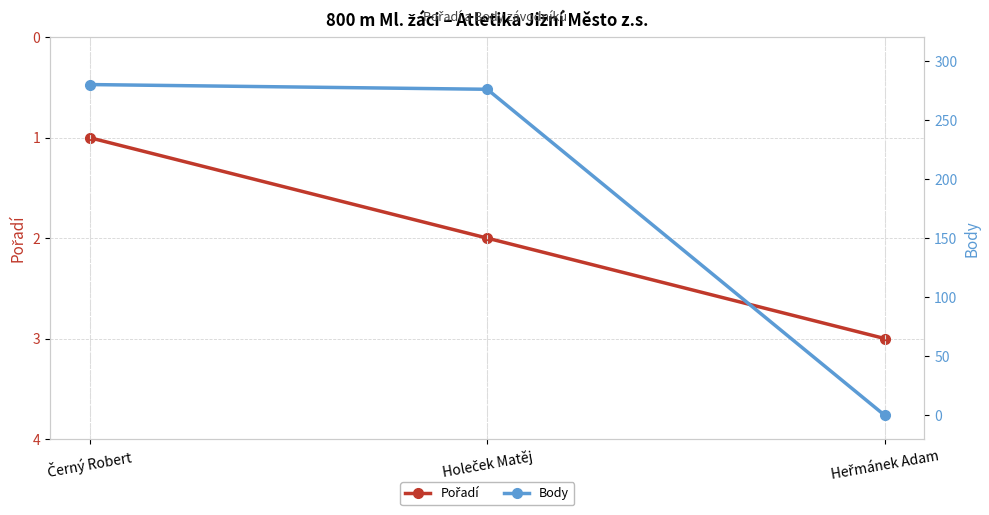

What is the difference between the maximum and second lowest values in the Body series?

4